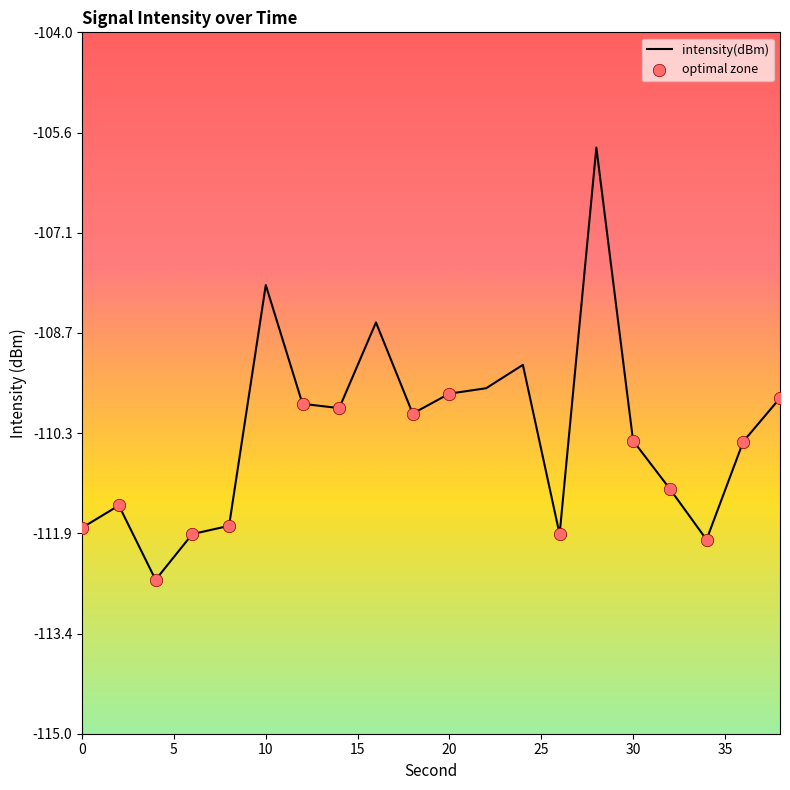

What is the minimum value shown in the chart?

-112.6